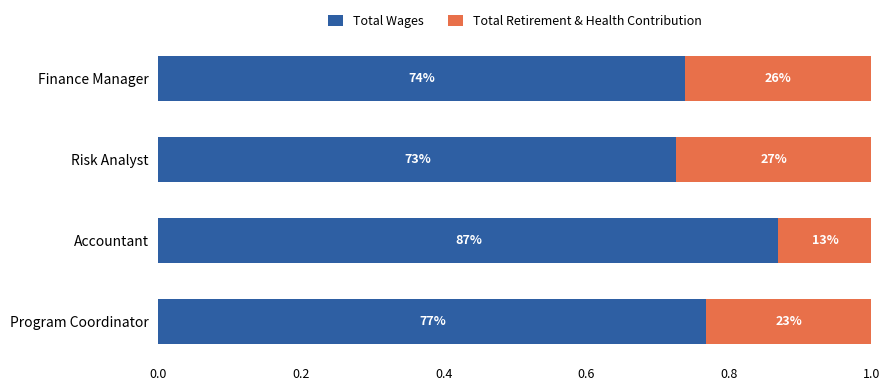

Reading right to left, transcribe all the data shown in this chart.

Total Wages: 0.8	0.9	0.7	0.7
Total Retirement & Health Contribution: 0.2	0.1	0.3	0.3